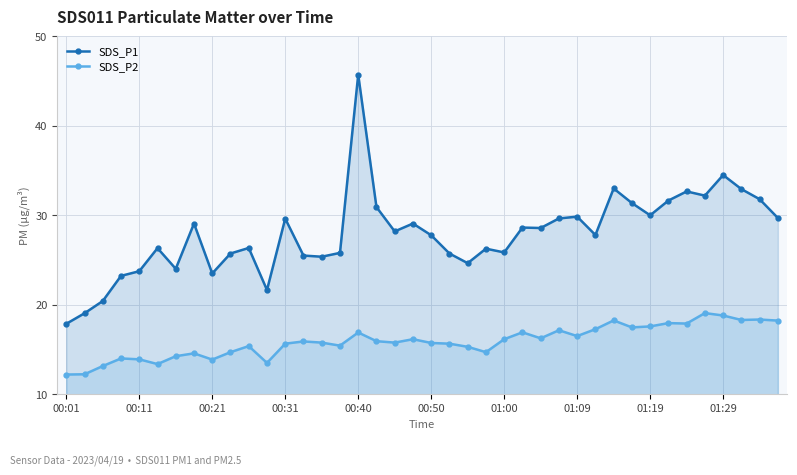

Rank the series by their maximum value, from highest to lowest.

SDS_P1, SDS_P2